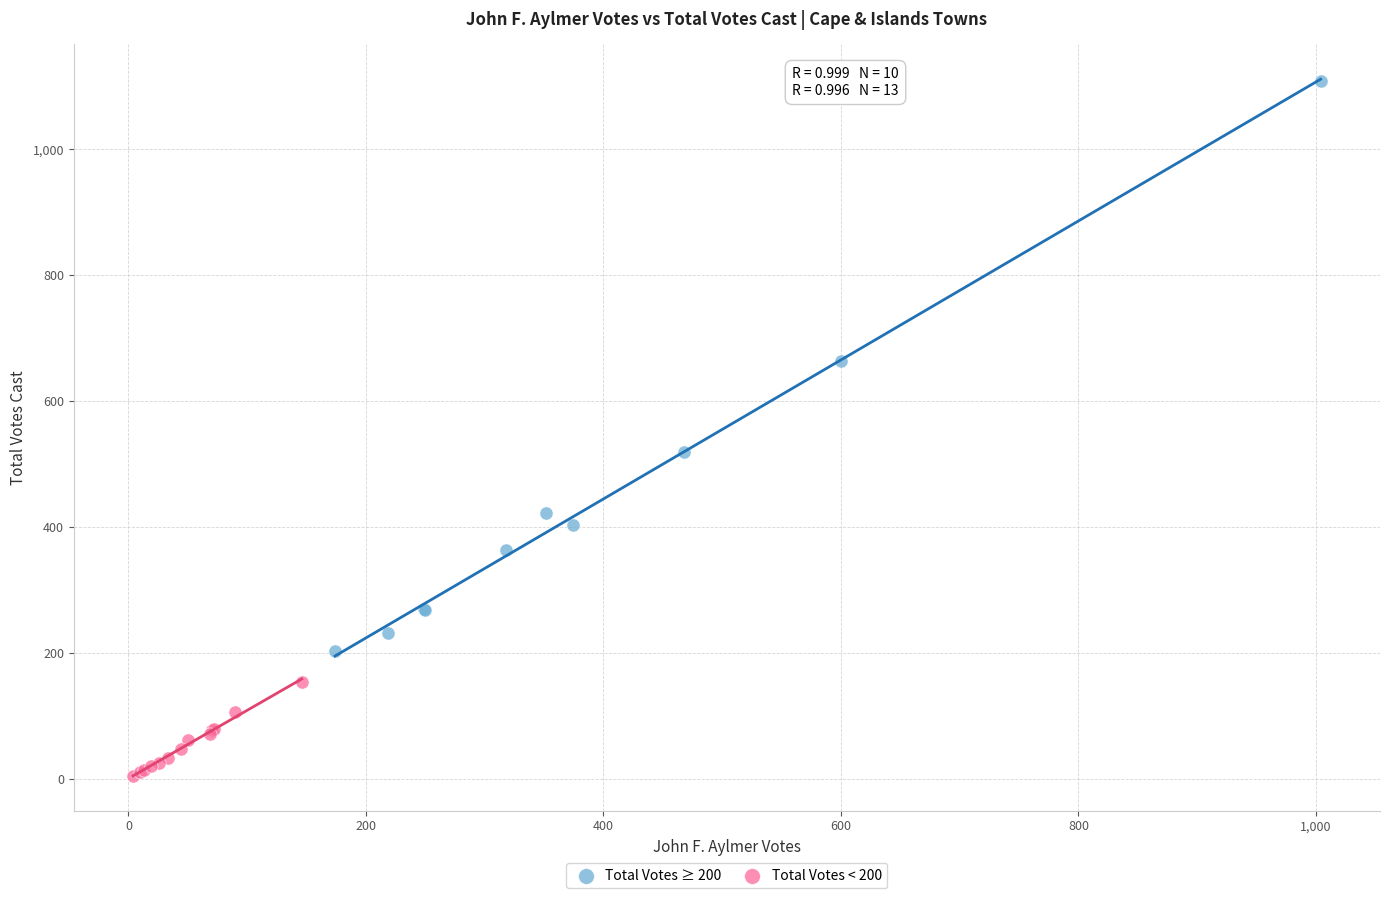

Which series contains the highest Y value?

Total Votes ≥ 200